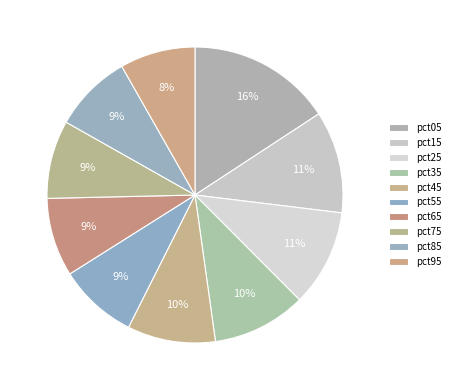

Is it true that pct25 is 1% of the pie?

False